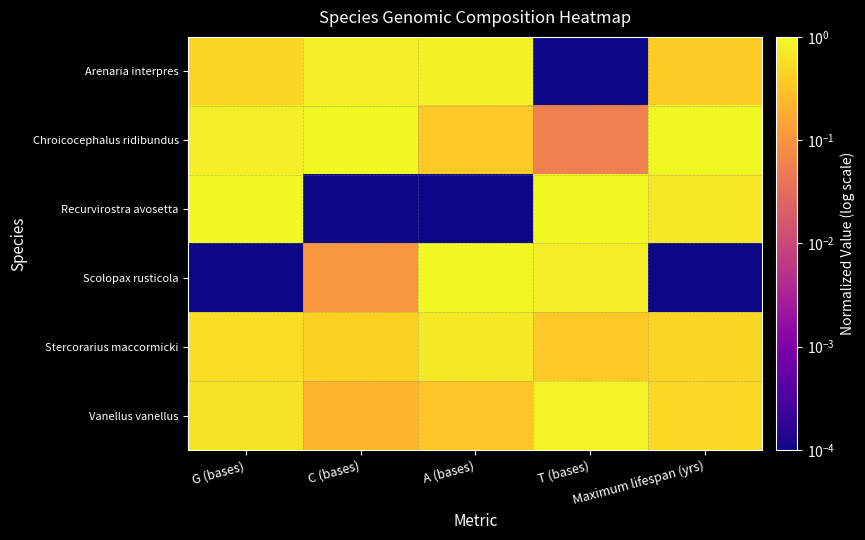

At how many categories does at least one series exceed 0?

5